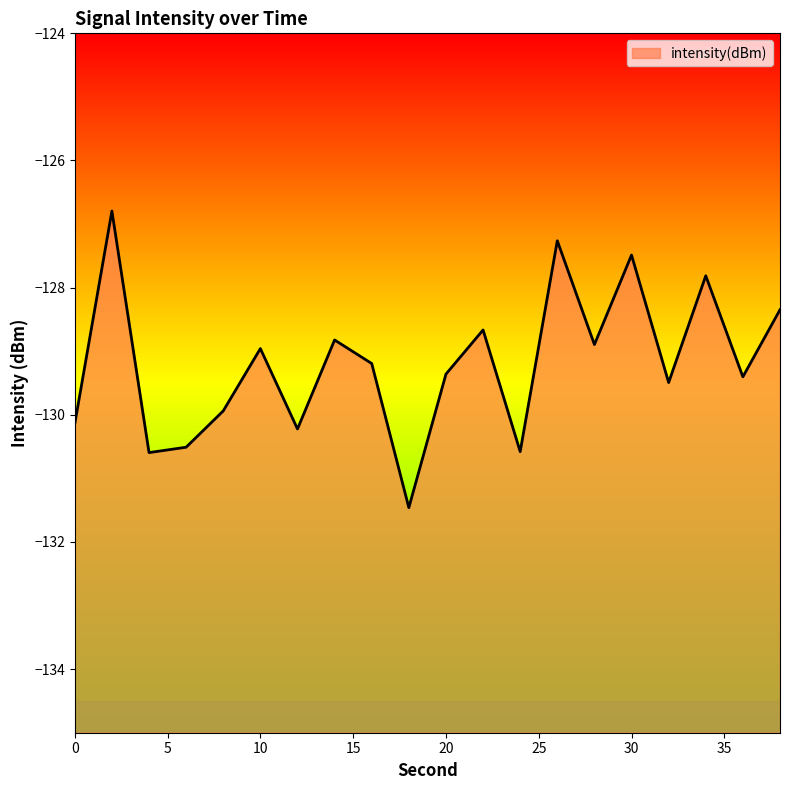

List the labels in order of value, largest first.

2, 26, 30, 34, 38, 22, 14, 28, 10, 16, 20, 36, 32, 8, 0, 12, 6, 24, 4, 18